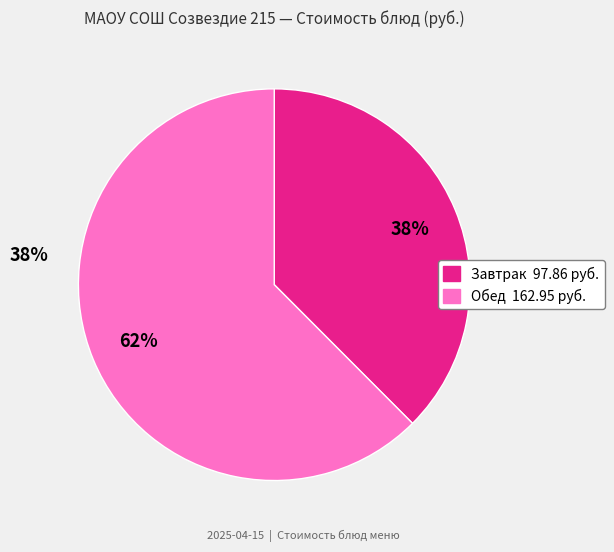

To the nearest percent, what is the average slice percentage?

50%